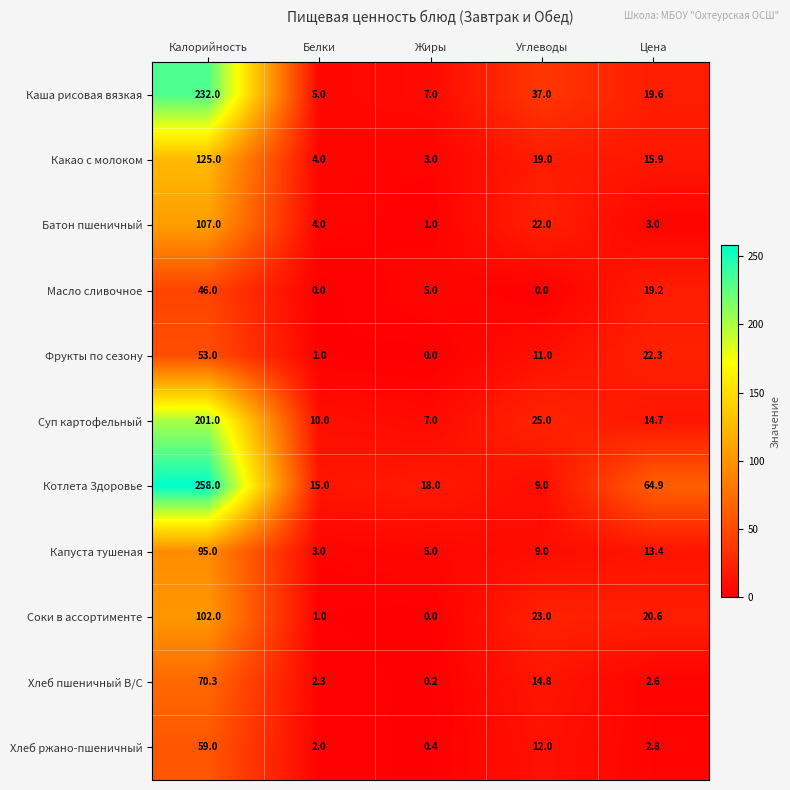

What is the total value across all series at Цена?

199.0